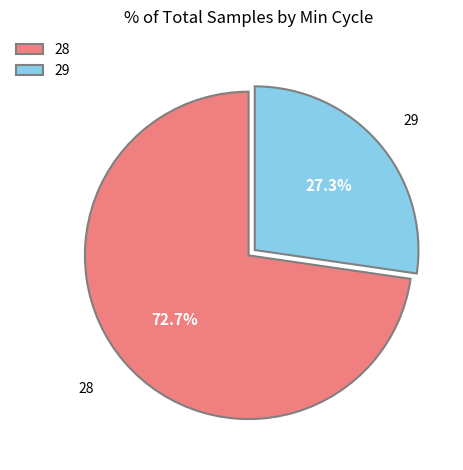

How many segments does this pie chart have?

2